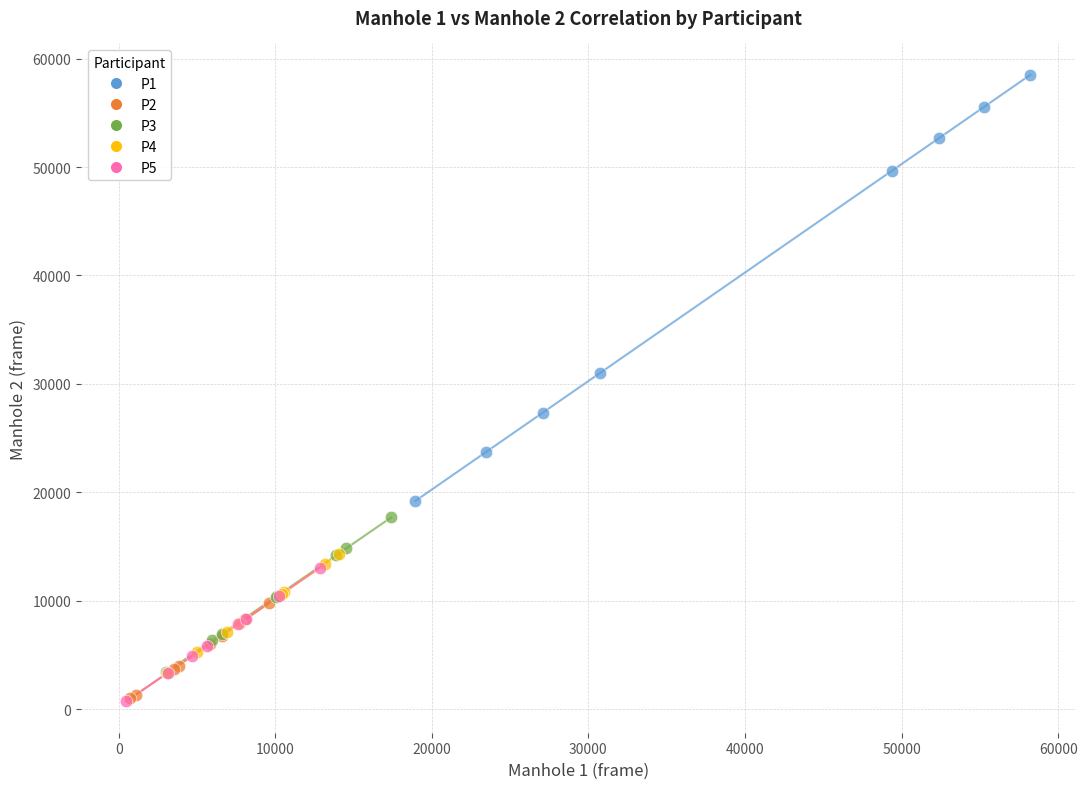

Which series has the largest Y range (max minus min)?

P1